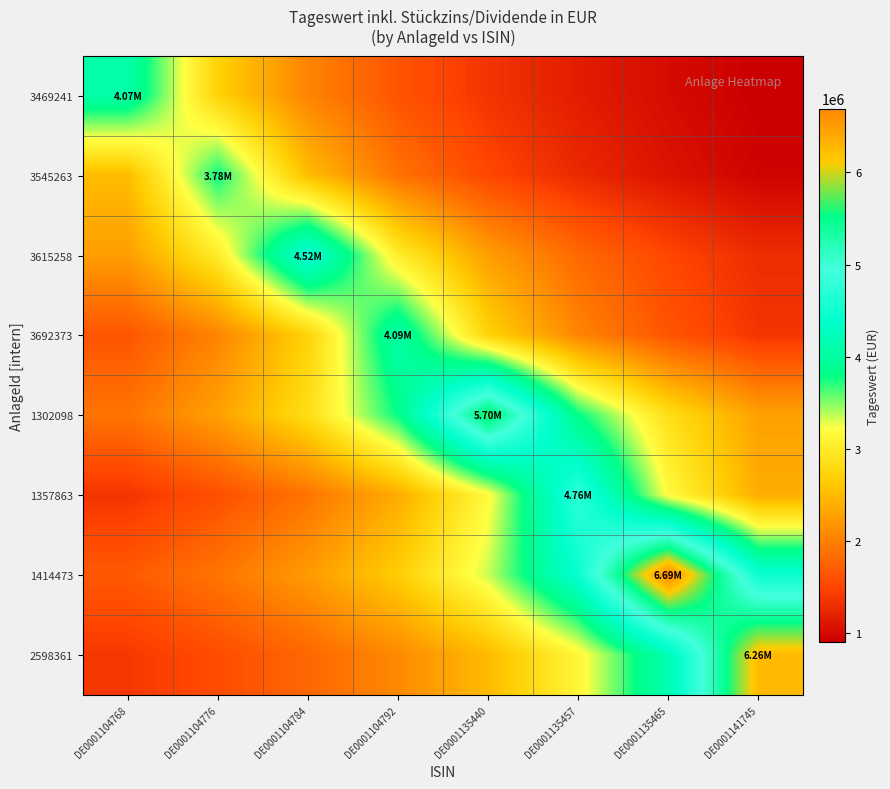

Which series has the largest total across all categories?

1414473